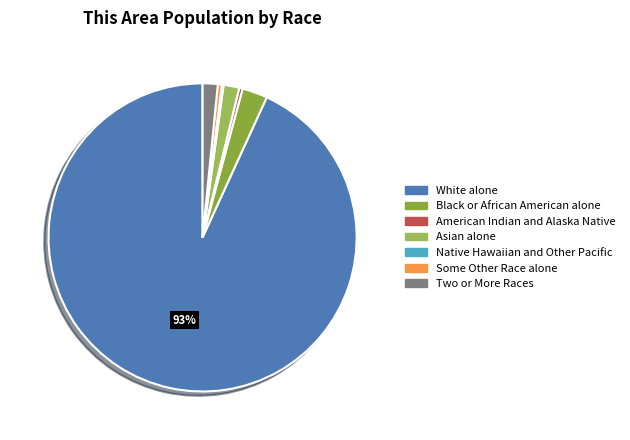

To the nearest percent, what is the average slice percentage?

14%